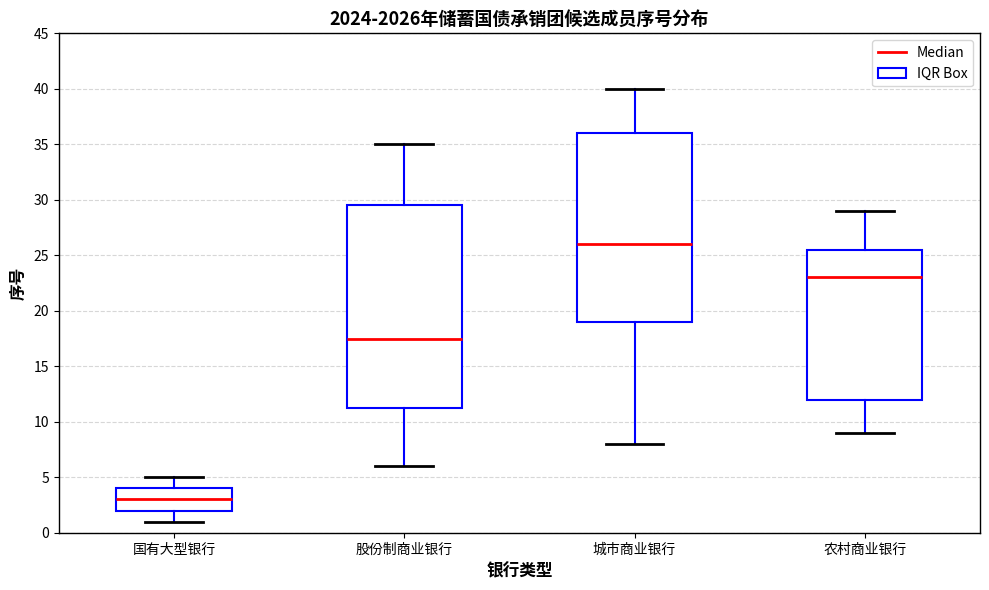

Which box has the lowest median line?

国有大型银行